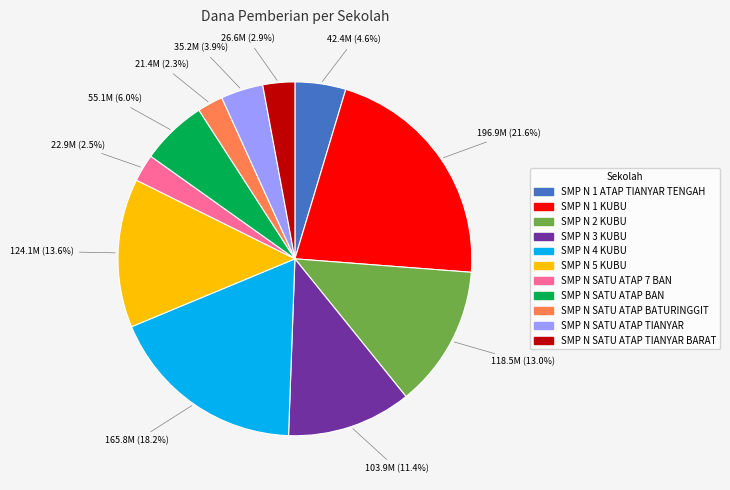

Is SMP N 4 KUBU the majority of the pie?

No